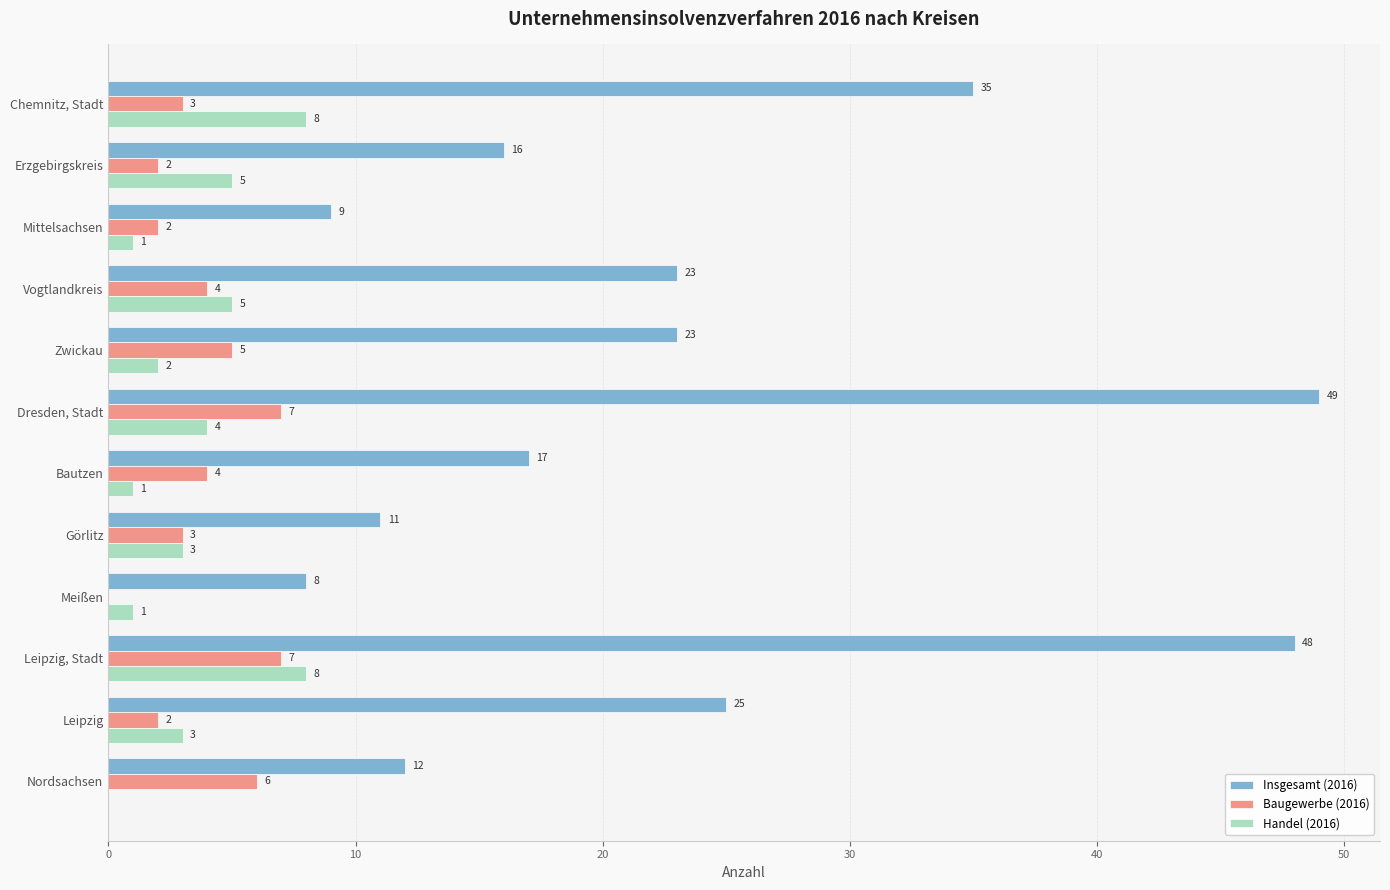

Which category has the highest value across all series?

Dresden, Stadt